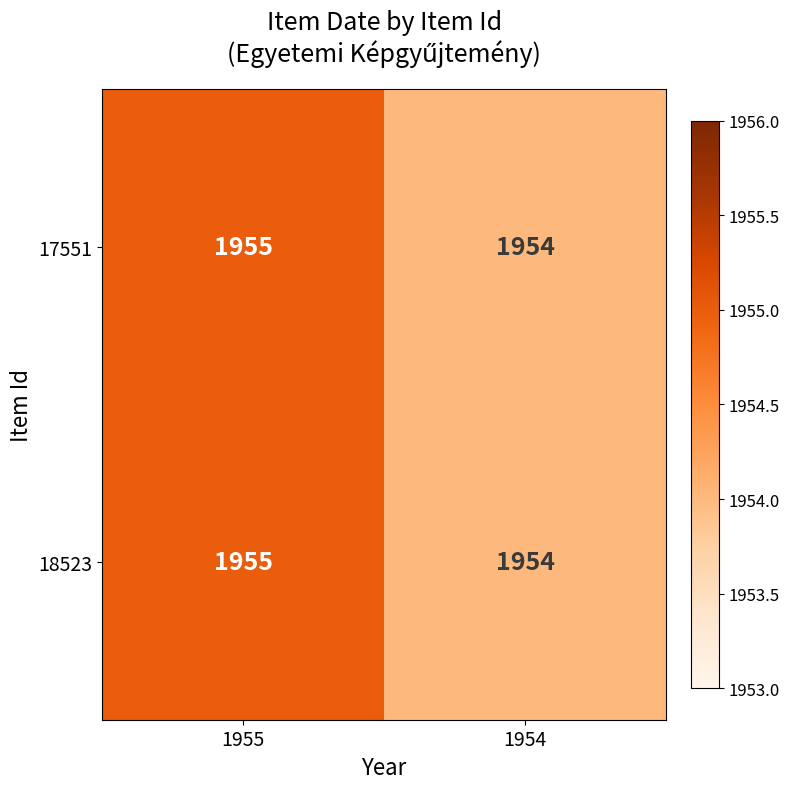

The value of 18523 at 1955 is 2758. True or false?

False